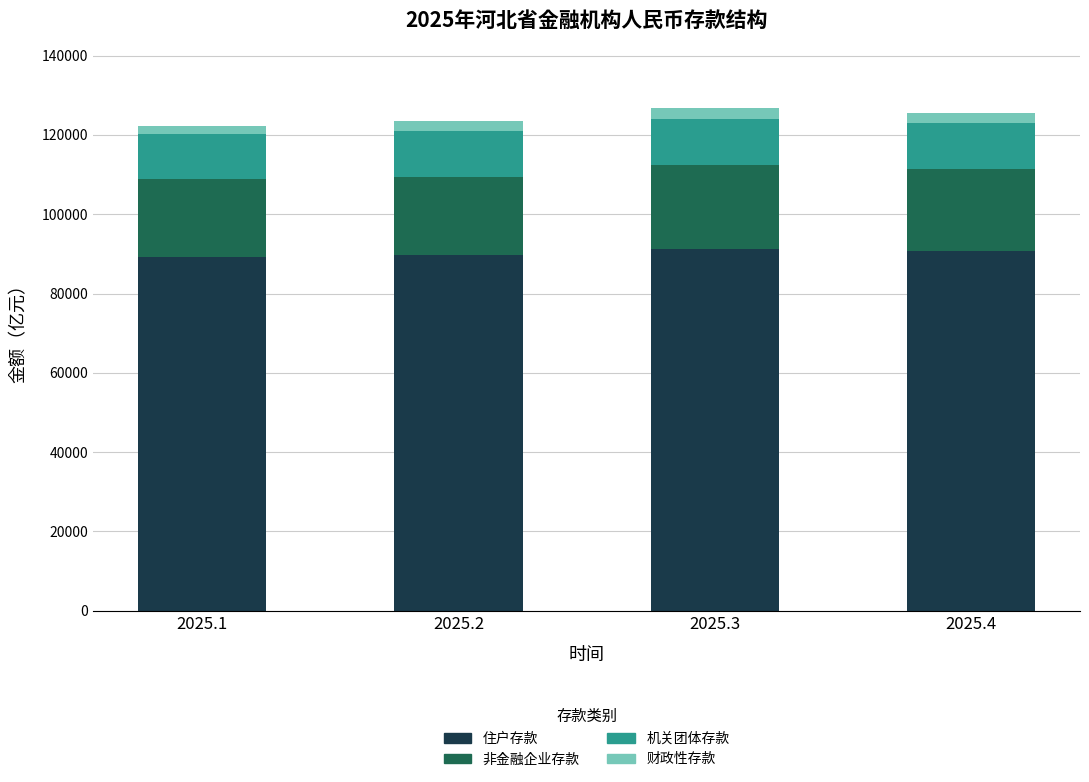

What is the maximum value for 住户存款?

91325.1